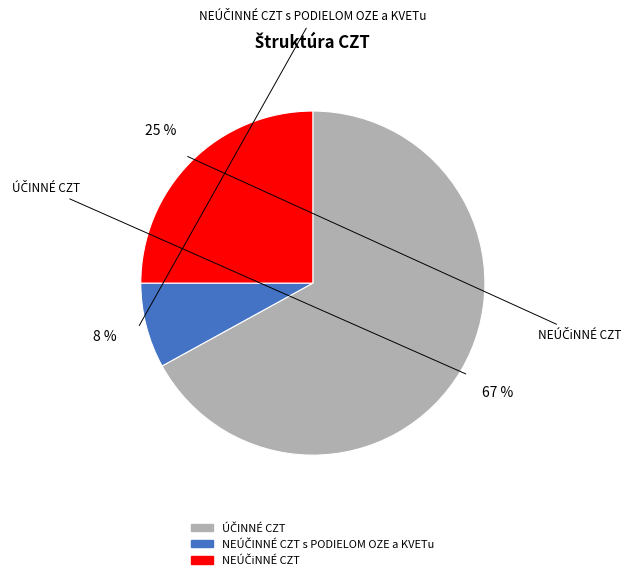

How many slices are in this pie chart?

3